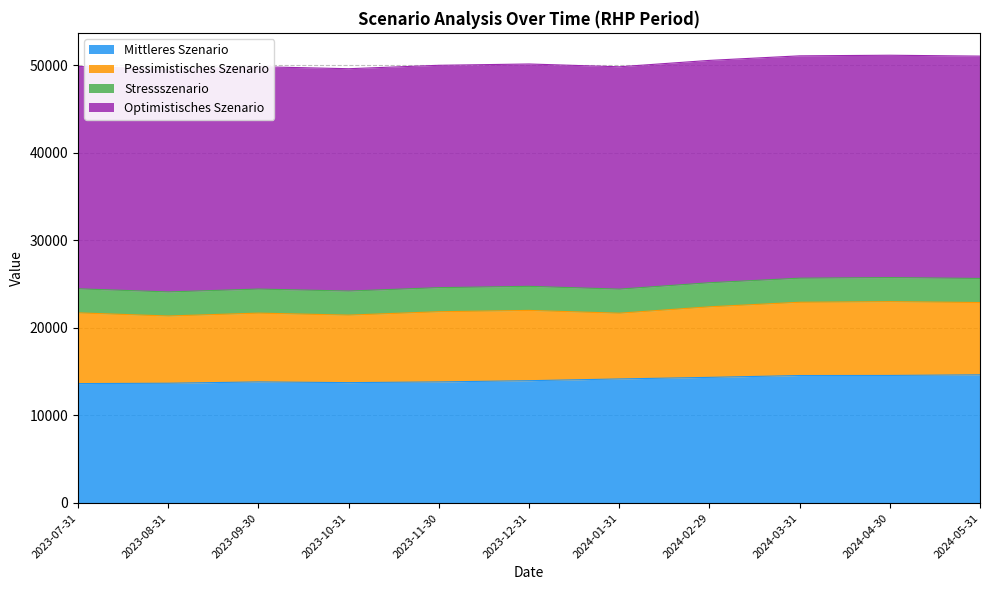

True or false: Optimistisches Szenario and Pessimistisches Szenario intersect in this chart.

False